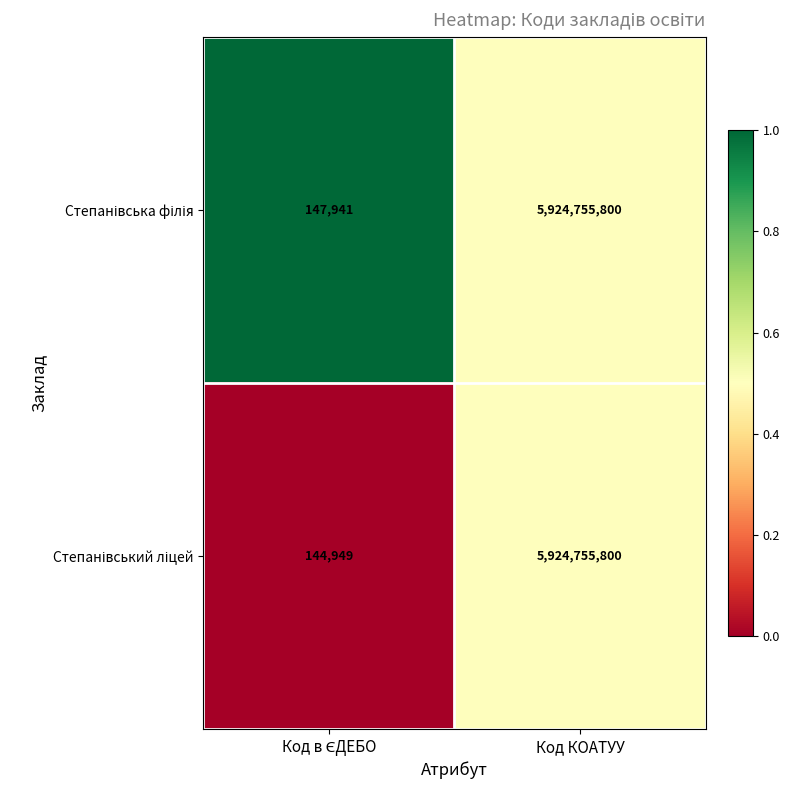

What is the smallest value displayed?

144949